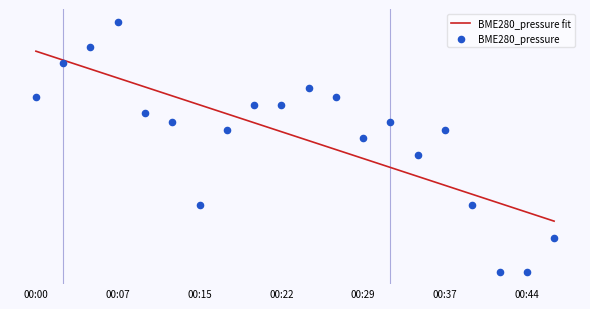

Which series has the largest total across all categories?

BME280_pressure fit